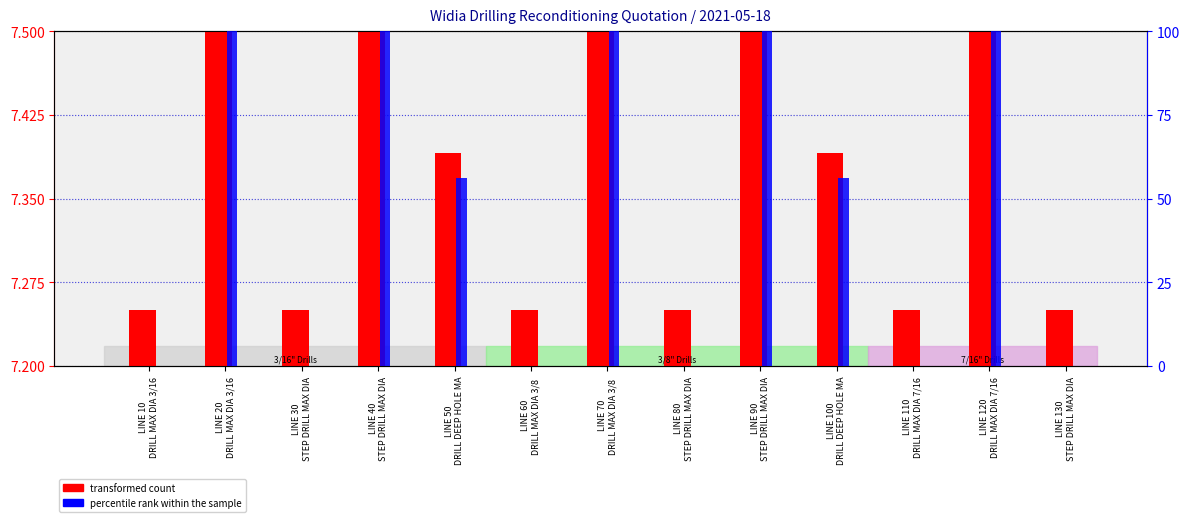

Reading left to right, what are all the values shown in this chart?

transformed count: LINE 10
DRILL MAX DIA 3/16=0.0	LINE 20
DRILL MAX DIA 3/16=0.3	LINE 30
STEP DRILL MAX DIA=0.0	LINE 40
STEP DRILL MAX DIA=0.3	LINE 50
DRILL DEEP HOLE MA=0.2	LINE 60
DRILL MAX DIA 3/8 =0.1	LINE 70
DRILL MAX DIA 3/8 =0.3	LINE 80
STEP DRILL MAX DIA=0.1	LINE 90
STEP DRILL MAX DIA=0.3	LINE 100
DRILL DEEP HOLE MA=0.2	LINE 110
DRILL MAX DIA 7/16=0.1	LINE 120
DRILL MAX DIA 7/16=0.3	LINE 130
STEP DRILL MAX DIA=0.1
percentile rank within the sample: LINE 10
DRILL MAX DIA 3/16=0.0	LINE 20
DRILL MAX DIA 3/16=100.0	LINE 30
STEP DRILL MAX DIA=0.0	LINE 40
STEP DRILL MAX DIA=100.0	LINE 50
DRILL DEEP HOLE MA=56.3	LINE 60
DRILL MAX DIA 3/8 =0.0	LINE 70
DRILL MAX DIA 3/8 =100.0	LINE 80
STEP DRILL MAX DIA=0.0	LINE 90
STEP DRILL MAX DIA=100.0	LINE 100
DRILL DEEP HOLE MA=56.3	LINE 110
DRILL MAX DIA 7/16=0.0	LINE 120
DRILL MAX DIA 7/16=100.0	LINE 130
STEP DRILL MAX DIA=0.0